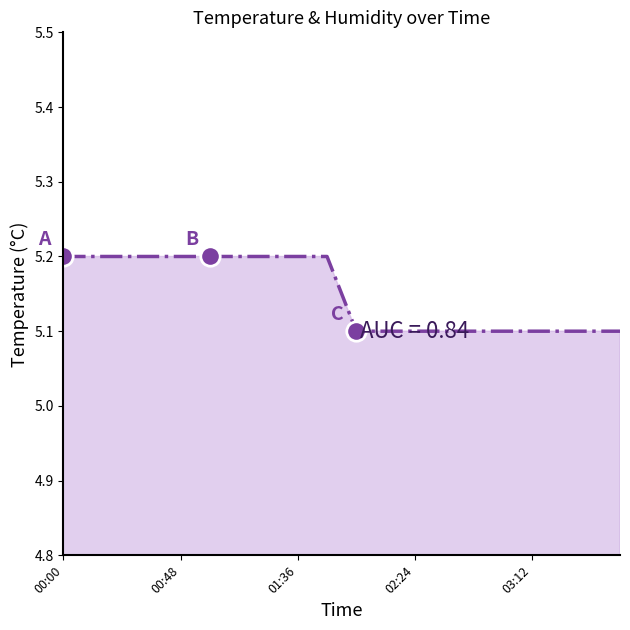

What is the minimum value shown in the chart?

5.1